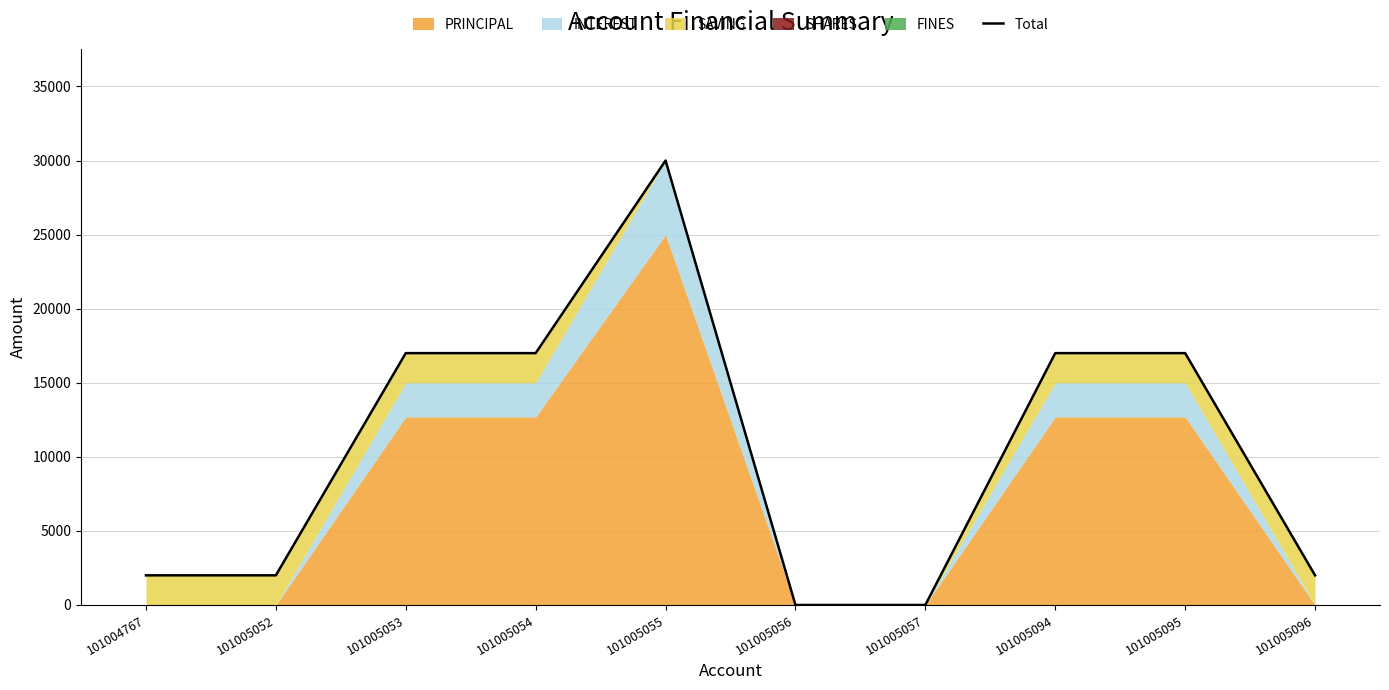

Rank the categories by value from lowest to highest.

101005056, 101005057, 101004767, 101005052, 101005096, 101005053, 101005054, 101005094, 101005095, 101005055